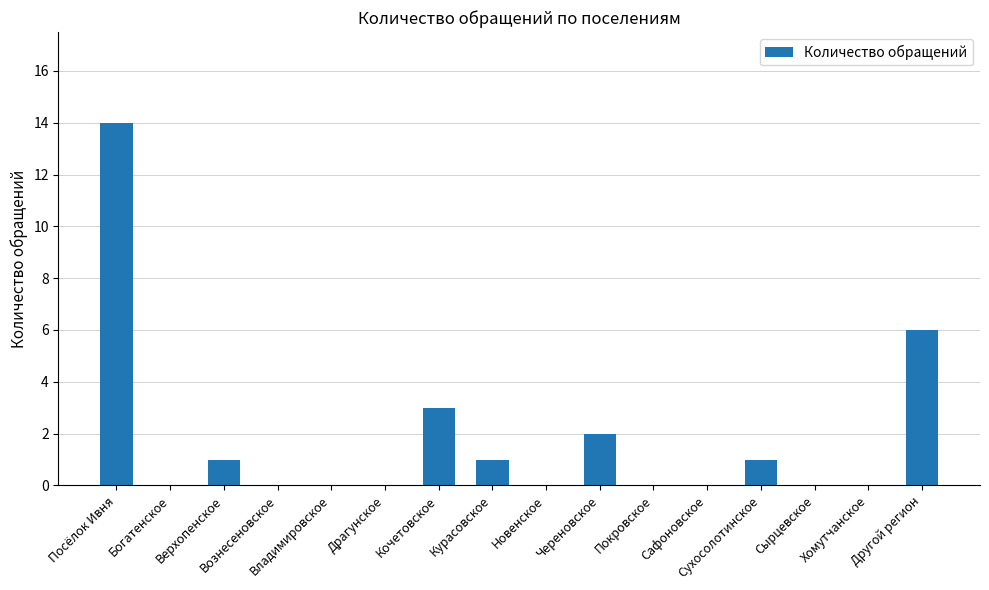

How many series are shown in this chart?

1